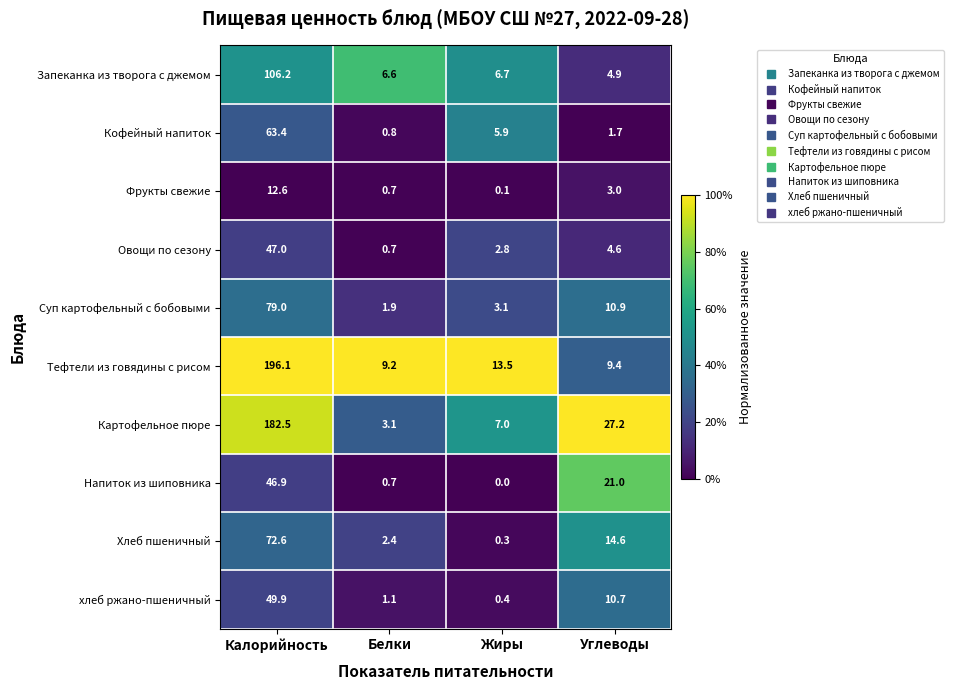

Which category has the highest value across all series?

Калорийность